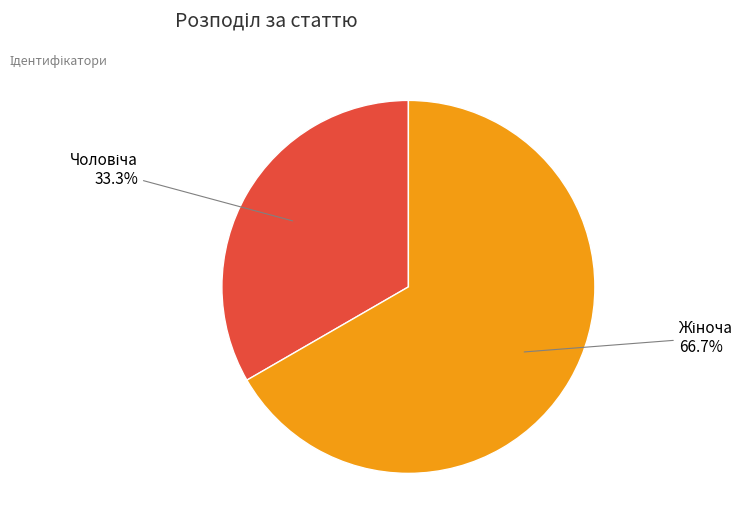

Is there a majority slice in this chart?

Yes